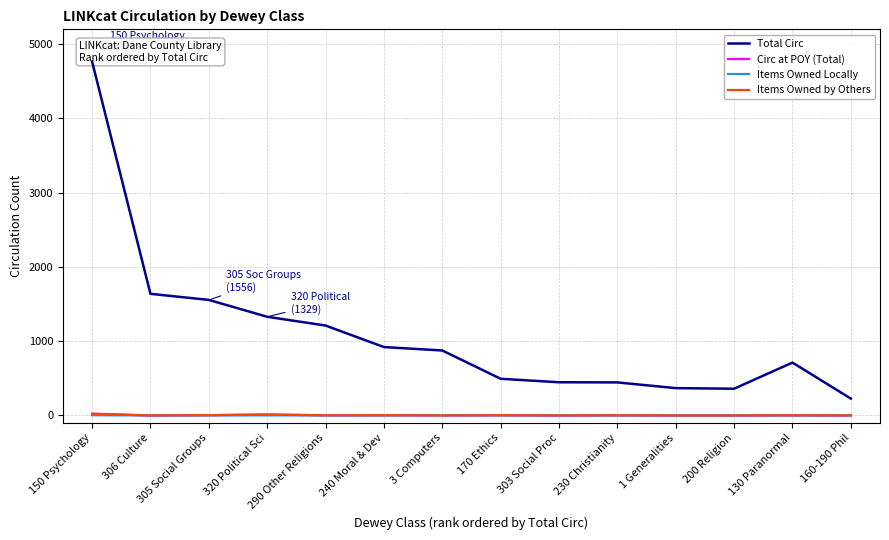

How many lines are shown in the chart?

4